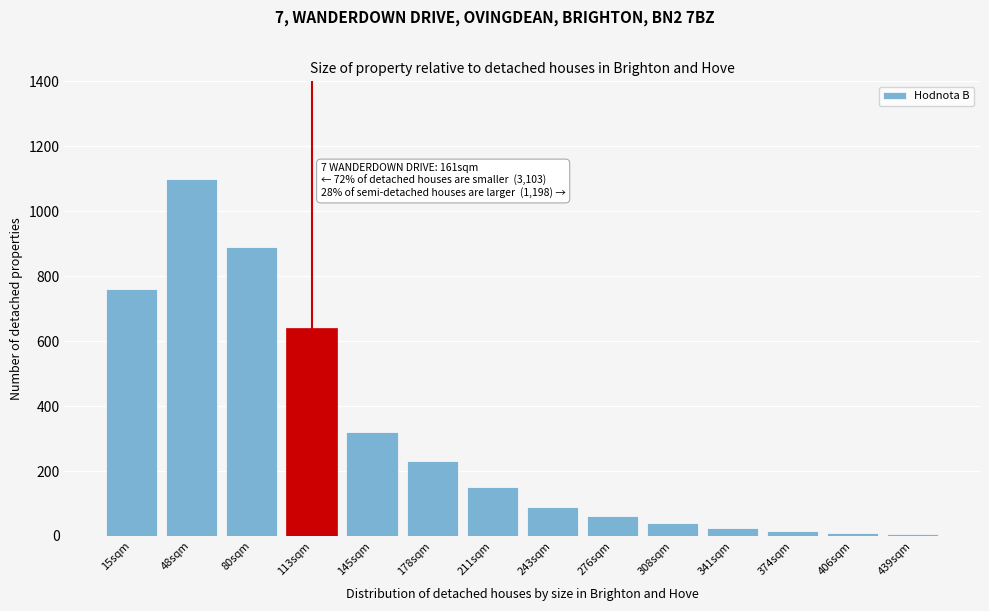

True or false: the data shows 411 at 48sqm.

False